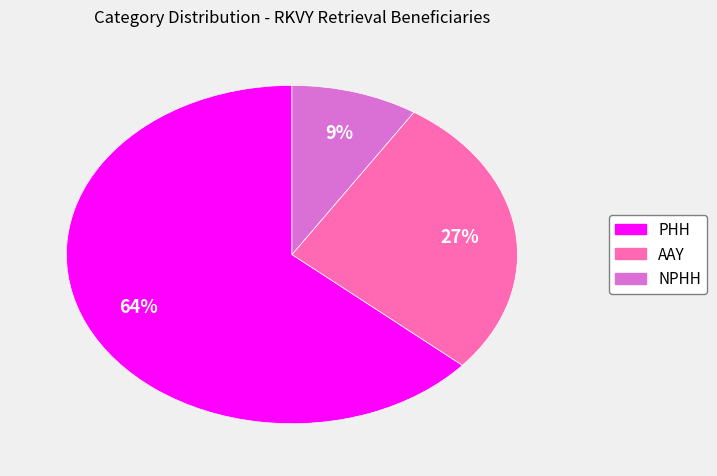

What is the smallest slice in the pie chart?

NPHH